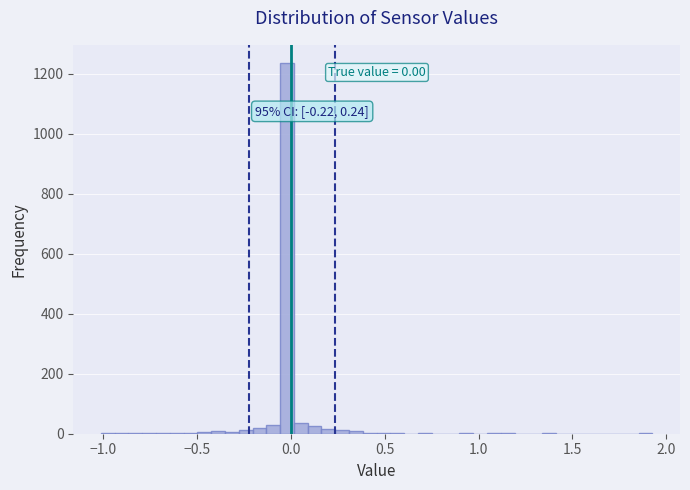

Around what value on the x-axis is the tallest bar? Give the approximate position of its centre, as read against the axis.

0.00